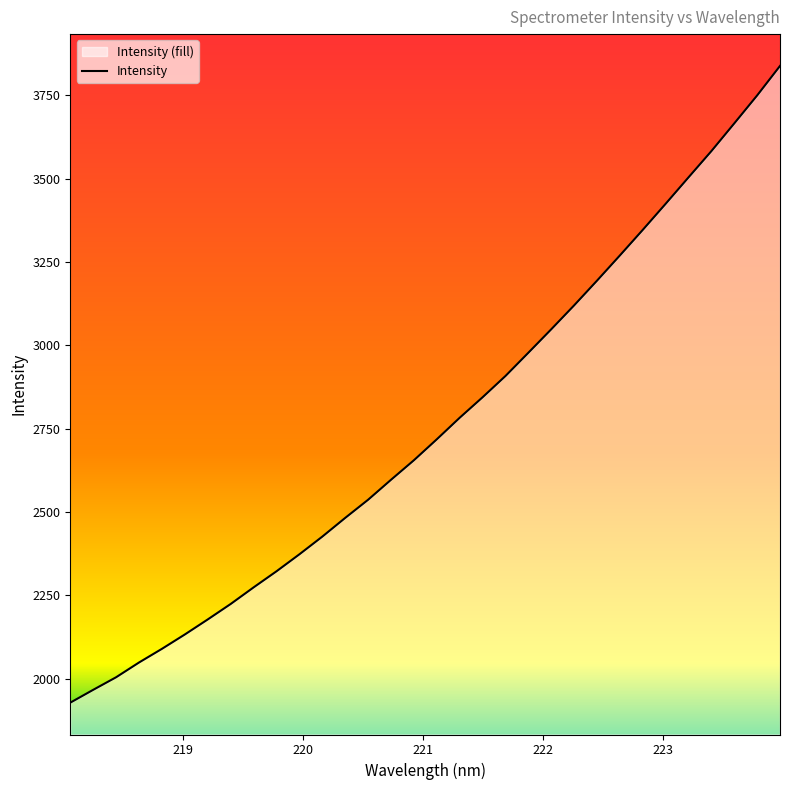

What is the smallest value displayed?

1928.3